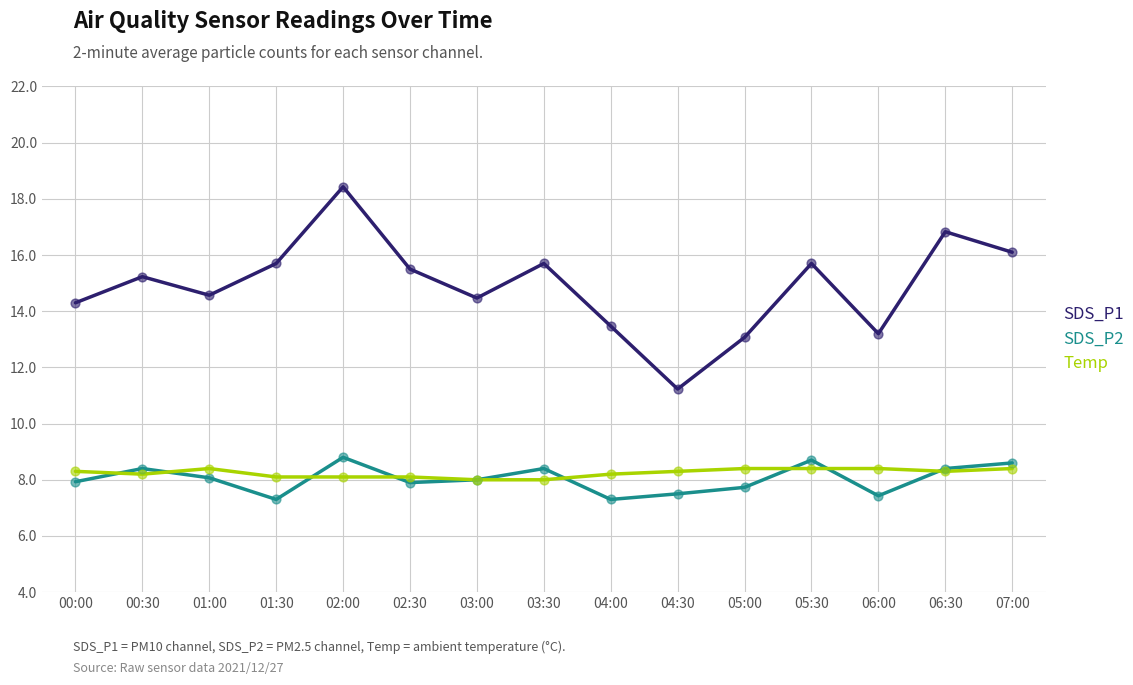

At how many categories does at least one series exceed 14?

11